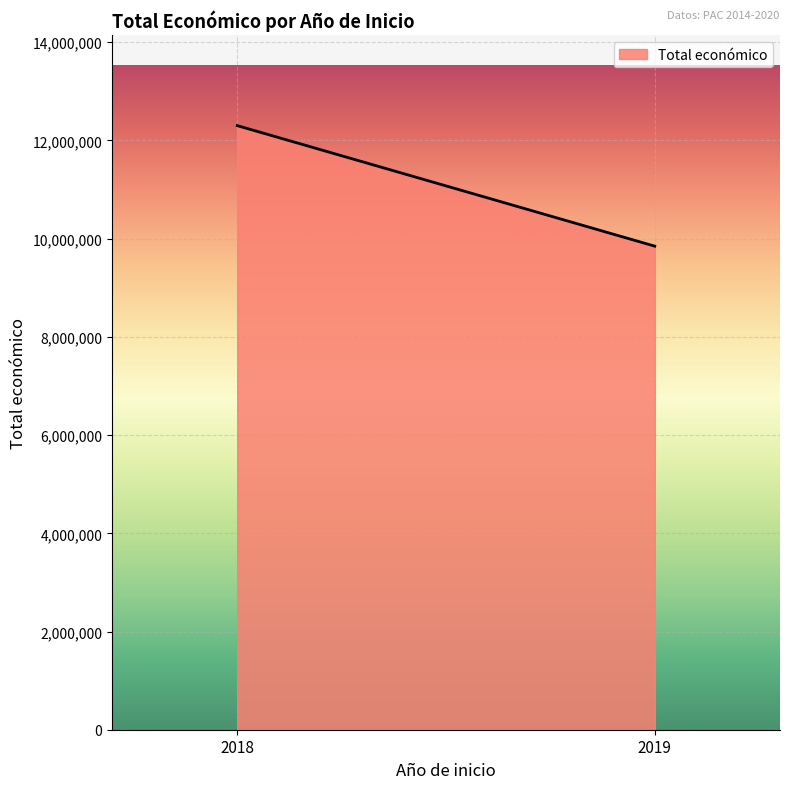

Where is the first local maximum?

2018